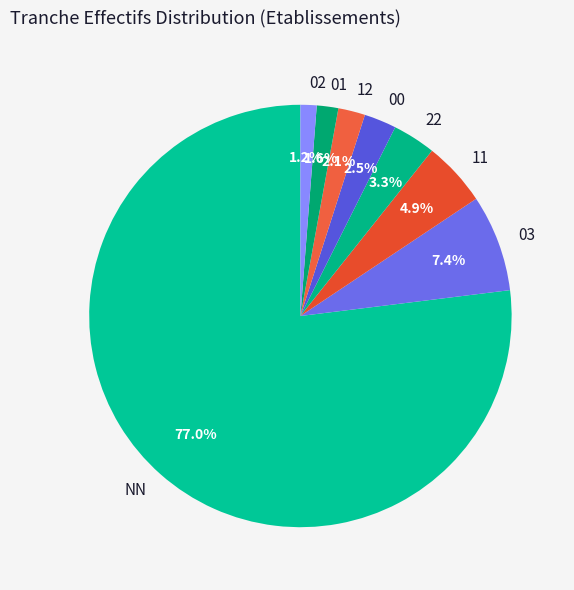

The 22 slice represents 3% of the pie. True or false?

True